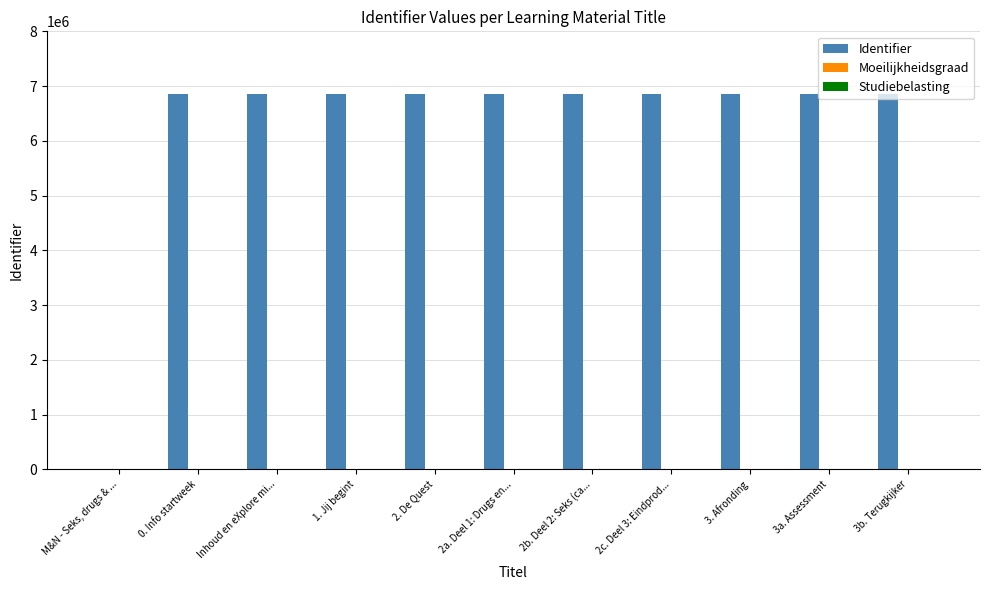

What is the change in value from M&N - Seks, drugs & ... to 2. De Quest?

+6864240